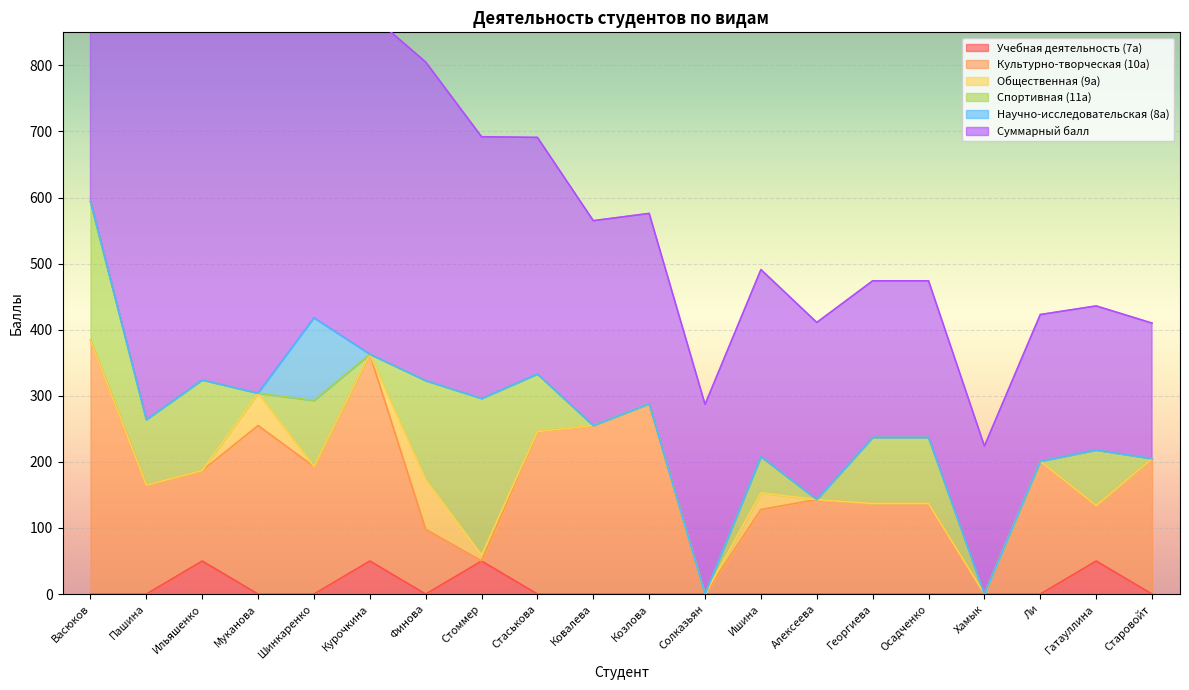

Rank the series at Гатауллина from highest to lowest value.

Суммарный балл, Культурно-творческая (10а), Спортивная (11а), Учебная деятельность (7а), Общественная (9а), Научно-исследовательская (8а)